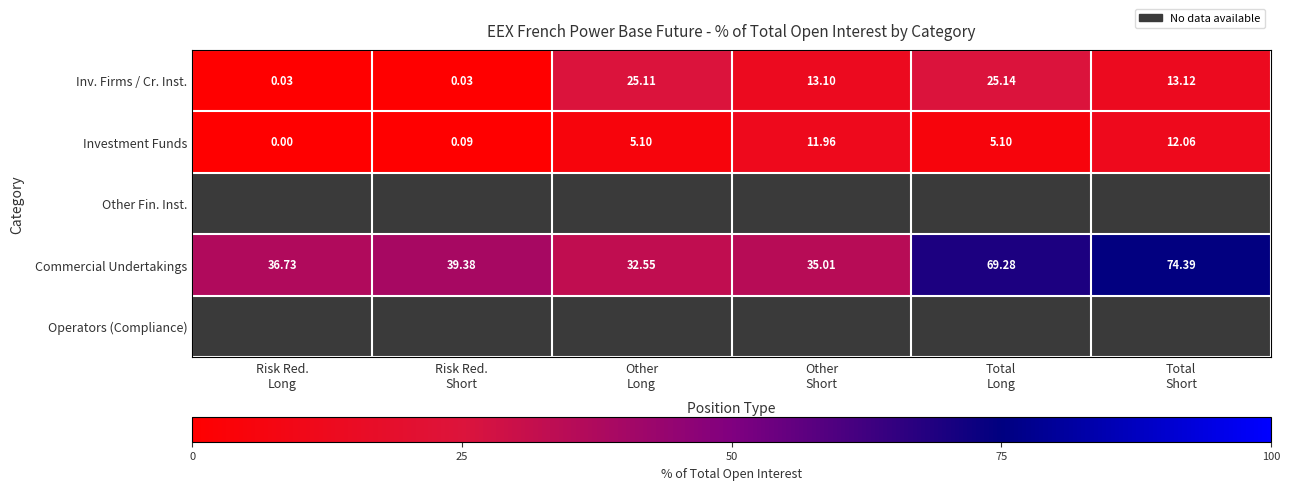

How many values in the Investment Funds series exceed 5?

4